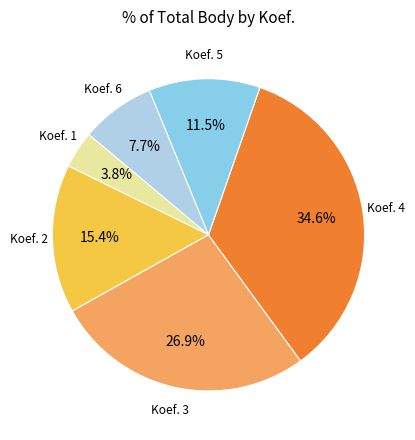

Count the number of slices in the pie.

6